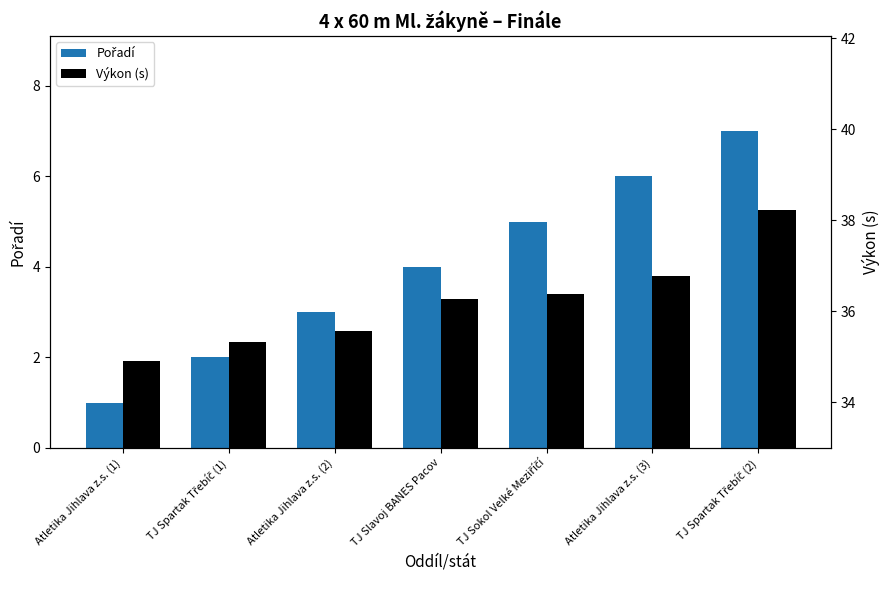

Which category has the lowest value across all series?

Atletika Jihlava z.s. (1)